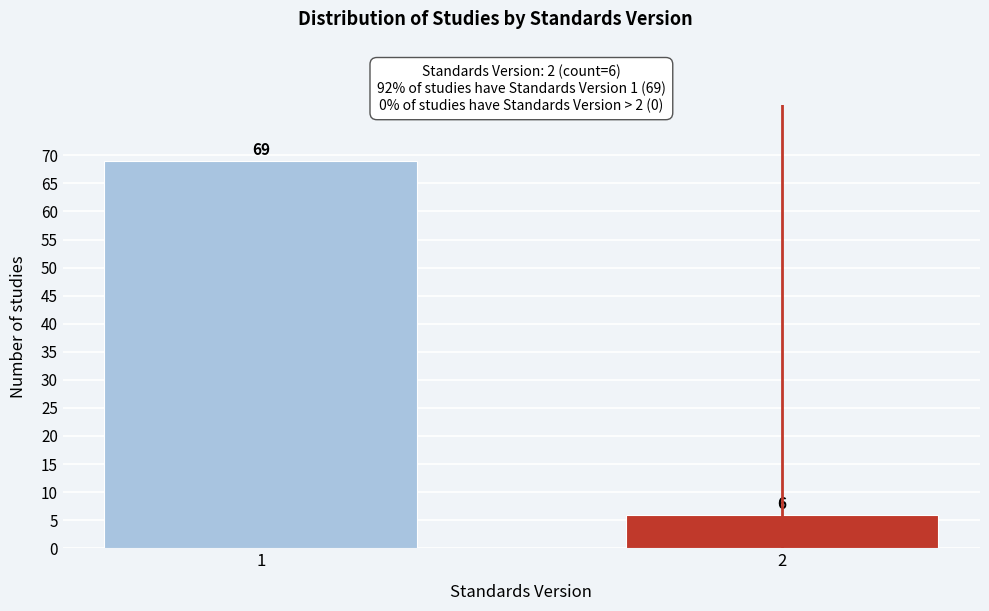

Reading left to right, what are all the values shown in this chart?

69	6